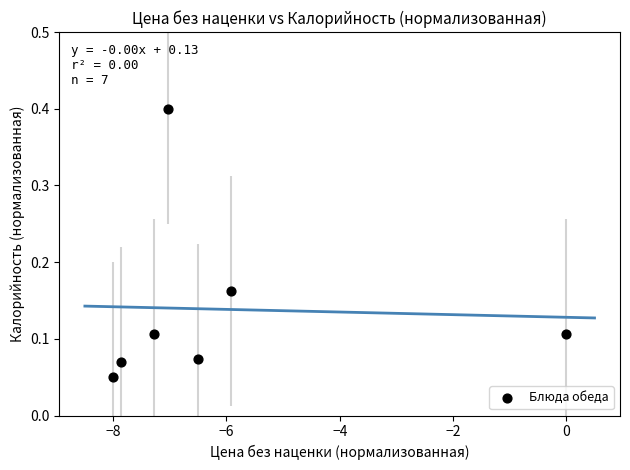

What is the average X value?

-6.1